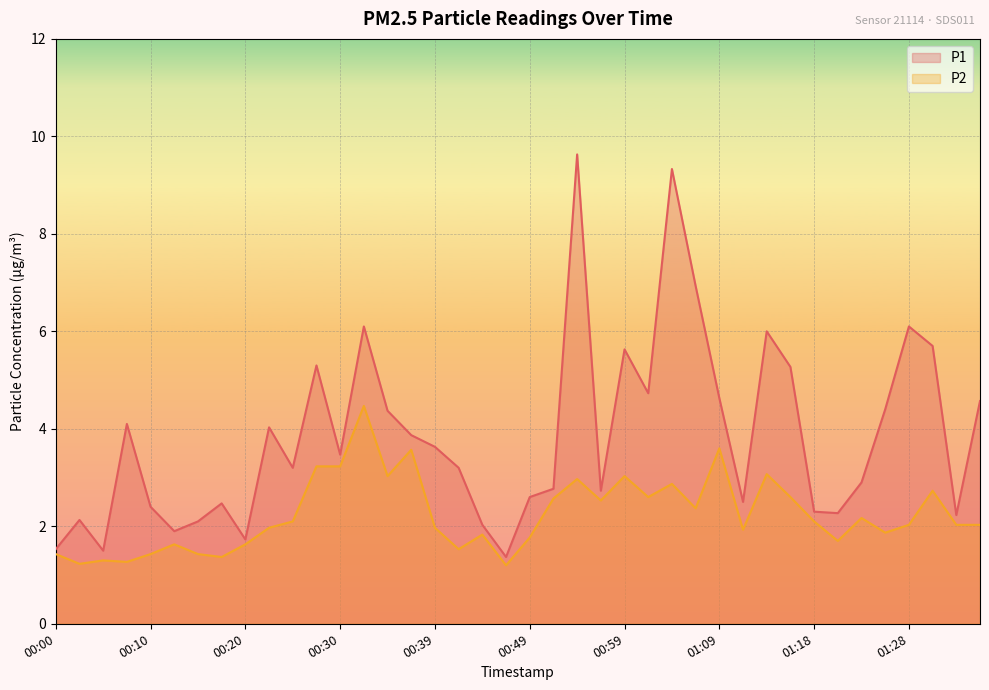

Reading left to right, what are all the values shown in this chart?

P1: 1.5	2.1	1.5	4.1	2.4	1.9	2.1	2.5	1.7	4.0	3.2	5.3	3.5	6.1	4.4	3.9	3.6	3.2	2.0	1.4	2.6	2.8	9.6	2.7	5.6	4.7	9.3	6.9	4.6	2.5	6.0	5.3	2.3	2.3	2.9	4.4	6.1	5.7	2.2	4.6
P2: 1.4	1.2	1.3	1.3	1.4	1.6	1.4	1.4	1.6	2.0	2.1	3.2	3.2	4.5	3.0	3.6	2.0	1.5	1.8	1.2	1.8	2.6	3.0	2.5	3.0	2.6	2.9	2.4	3.6	1.9	3.1	2.6	2.1	1.7	2.2	1.9	2.0	2.7	2.0	2.0